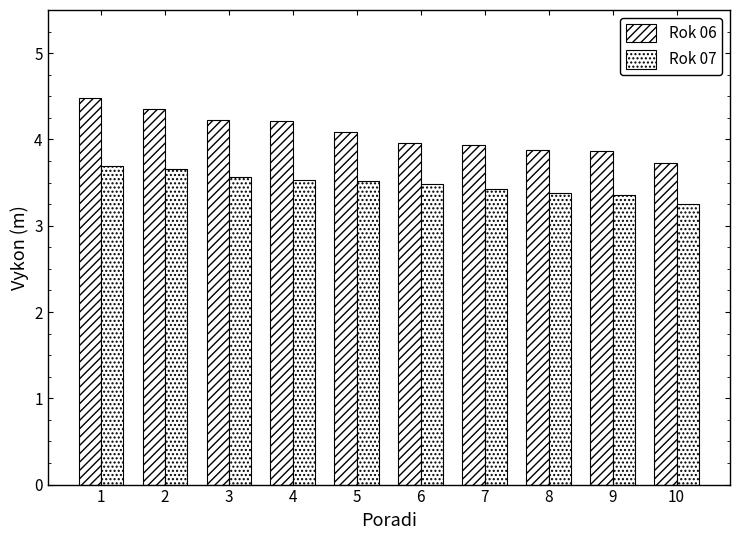

List the series in order of their peak value, highest first.

Rok 06, Rok 07